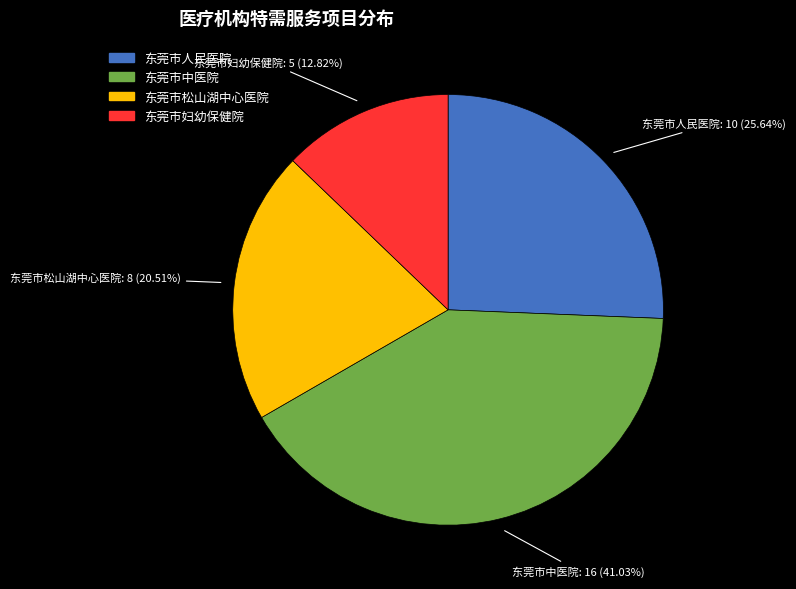

Approximately how many times larger is the value at 东莞市中医院 compared to 东莞市人民医院?

1.6